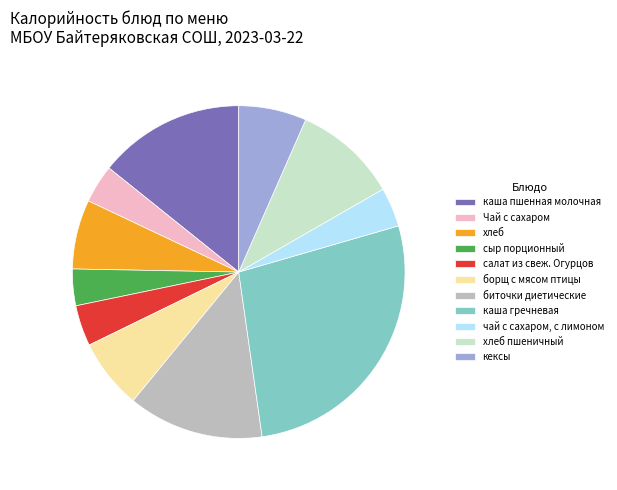

What is the largest slice in the pie chart?

каша гречневая